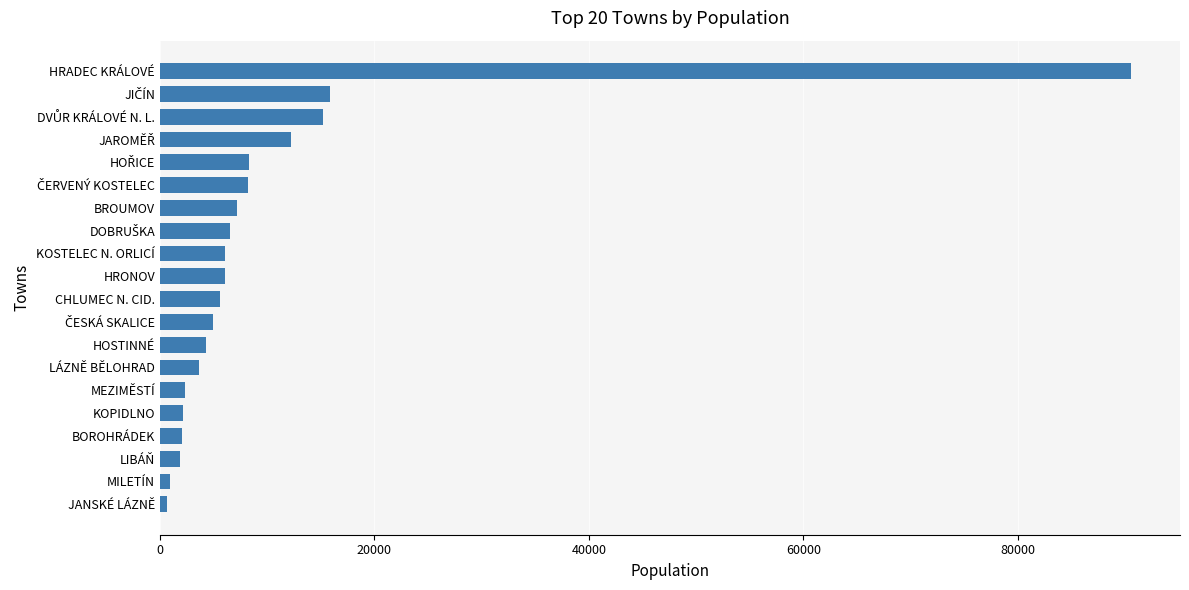

What is the difference between the maximum and minimum values?

89941